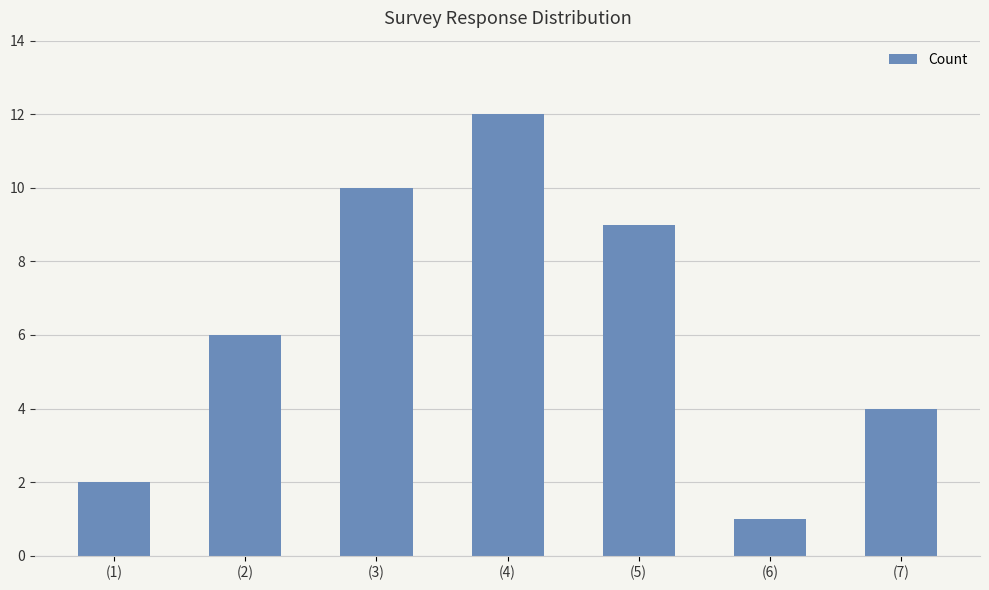

Does the chart contain any negative values?

No